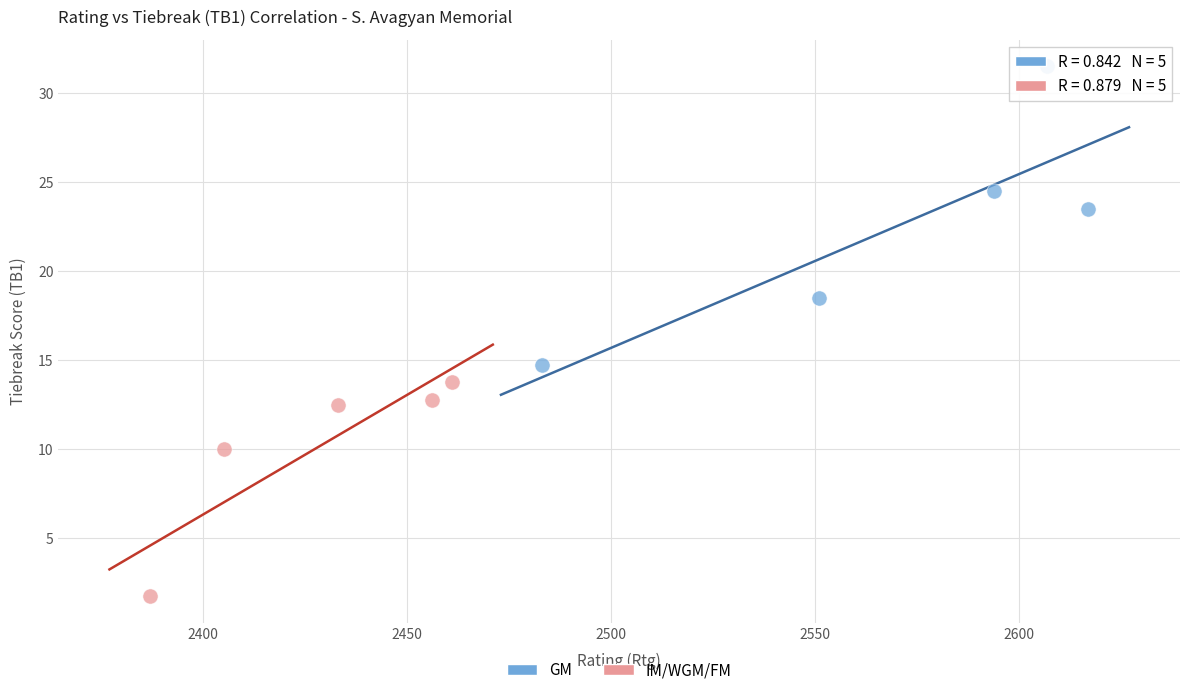

Which series has the widest spread of Y values?

GM